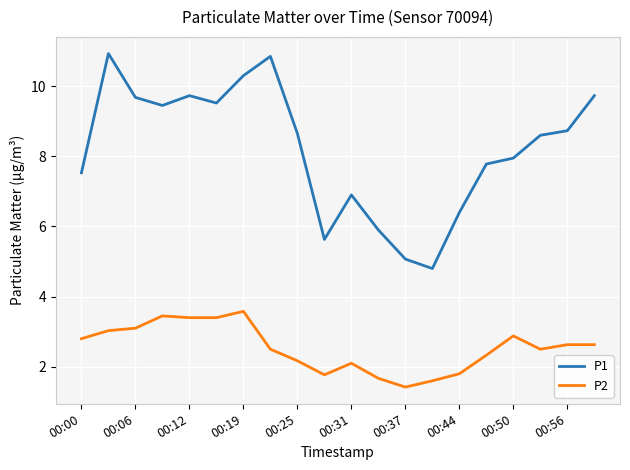

What is the greatest value displayed?

10.9